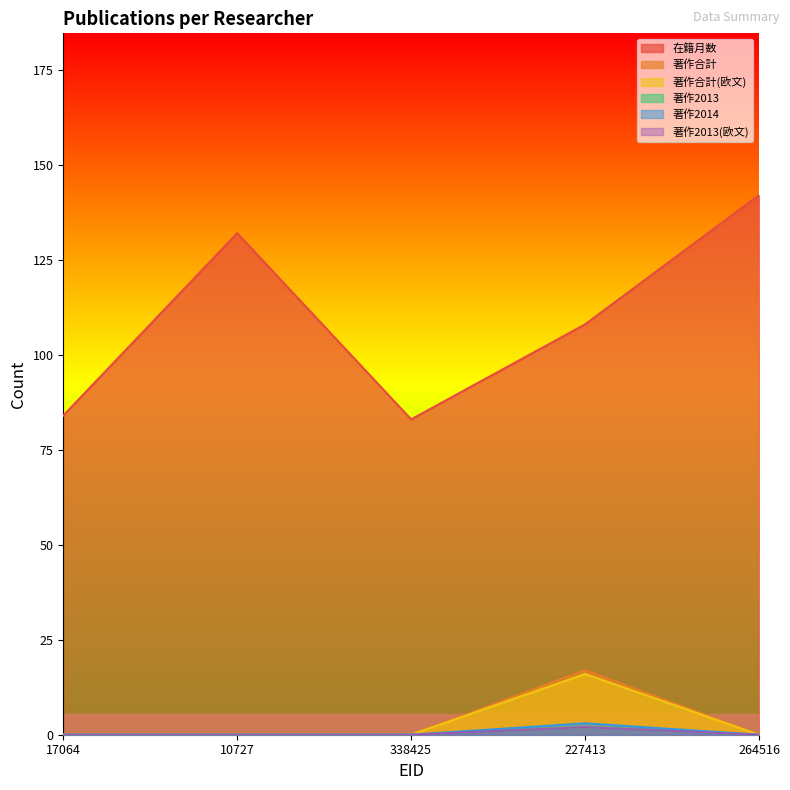

What is the difference between the maximum and second lowest values in the 著作合計(欧文) series?

16